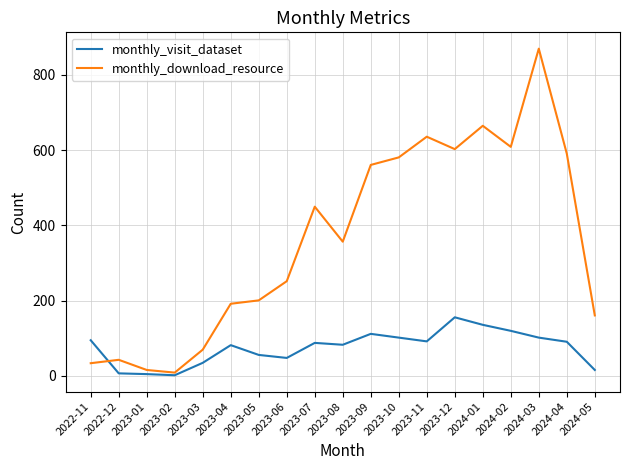

Which category has the highest value in the monthly_visit_dataset series?

2023-12